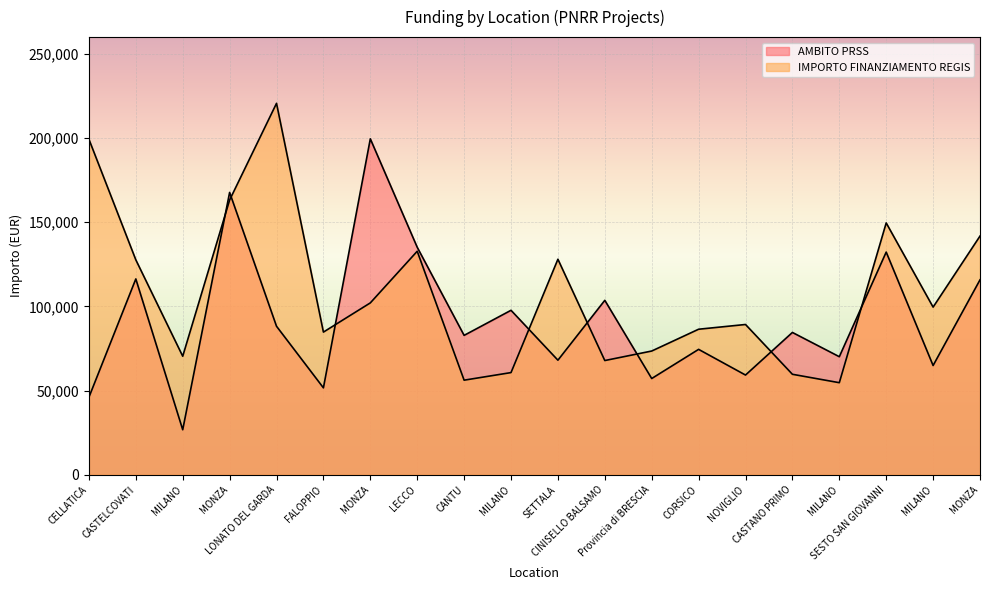

How many data points in IMPORTO FINANZIAMENTO REGIS are above 99582?

10